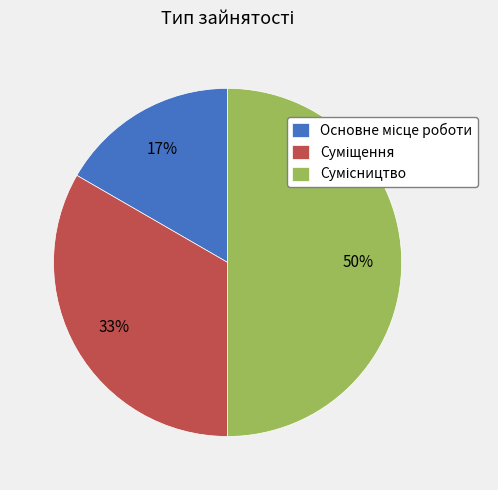

To the nearest percent, what is the difference between the largest and smallest slice percentages?

33%